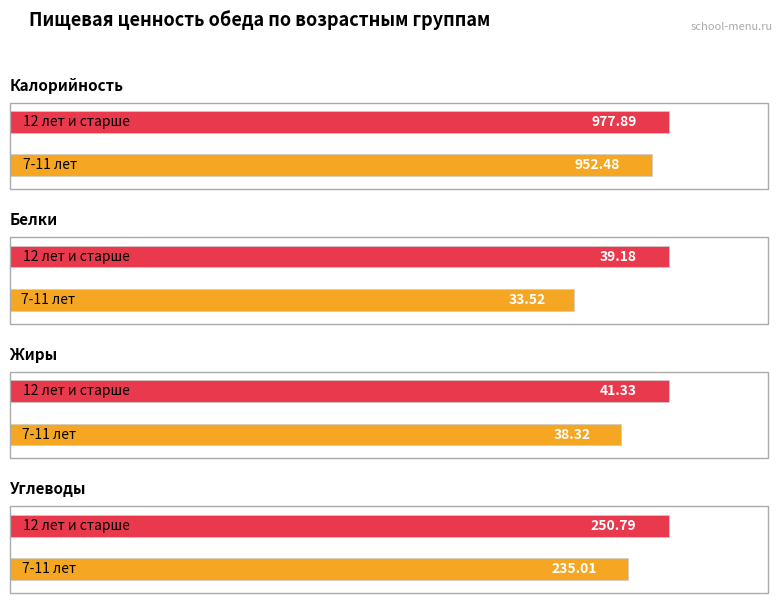

At which label does Калорийность reach its peak?

12 лет и старше